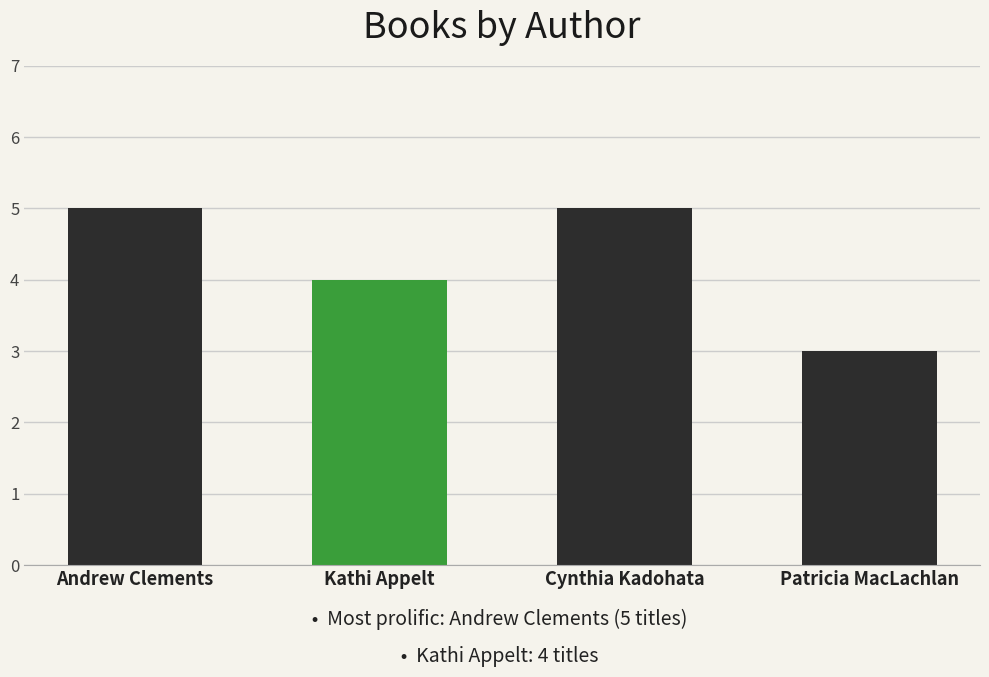

Read the value at Kathi Appelt.

4